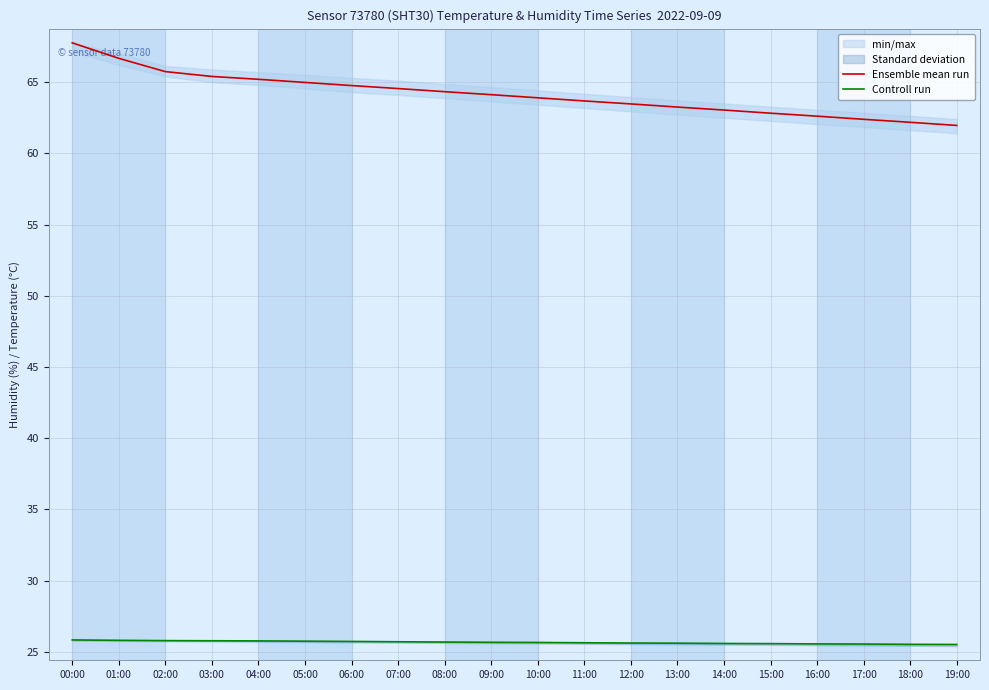

Reading right to left, list all the values displayed in this chart.

Ensemble mean run: 19:00=62.0	18:00=62.2	17:00=62.4	16:00=62.6	15:00=62.8	14:00=63.0	13:00=63.2	12:00=63.5	11:00=63.7	10:00=63.9	09:00=64.1	08:00=64.3	07:00=64.5	06:00=64.8	05:00=65.0	04:00=65.2	03:00=65.4	02:00=65.7	01:00=66.7	00:00=67.8
Controll run: 19:00=25.5	18:00=25.5	17:00=25.5	16:00=25.6	15:00=25.6	14:00=25.6	13:00=25.6	12:00=25.6	11:00=25.6	10:00=25.6	09:00=25.7	08:00=25.7	07:00=25.7	06:00=25.7	05:00=25.7	04:00=25.8	03:00=25.8	02:00=25.8	01:00=25.8	00:00=25.8